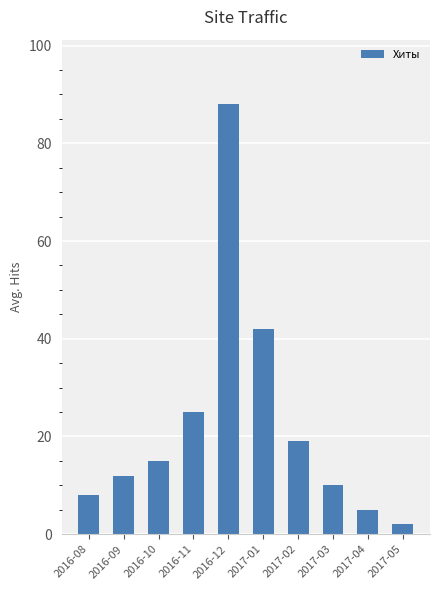

Rank the categories by value from highest to lowest.

2016-12, 2017-01, 2016-11, 2017-02, 2016-10, 2016-09, 2017-03, 2016-08, 2017-04, 2017-05